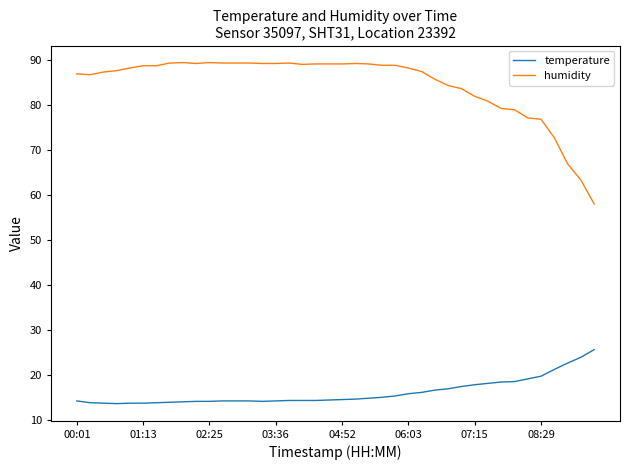

What is the maximum value shown in the chart?

89.4